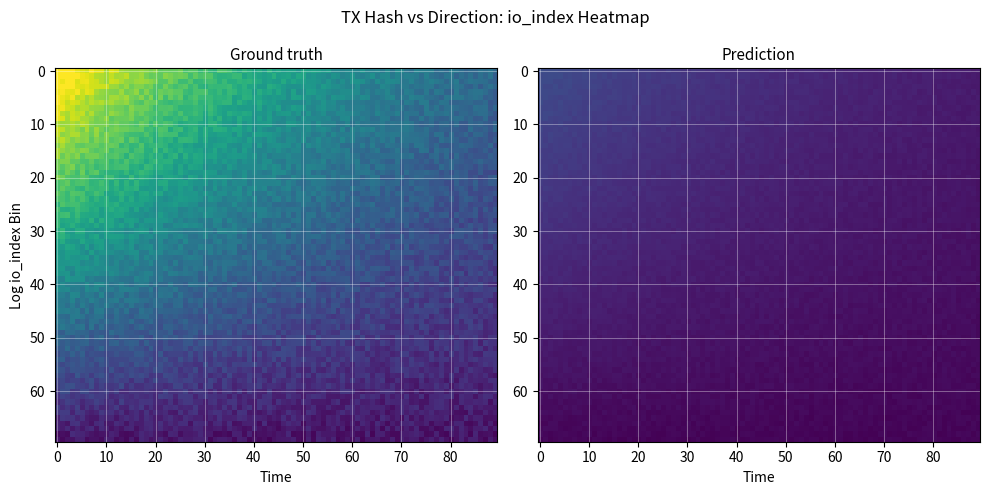

How many series are shown in this chart?

2